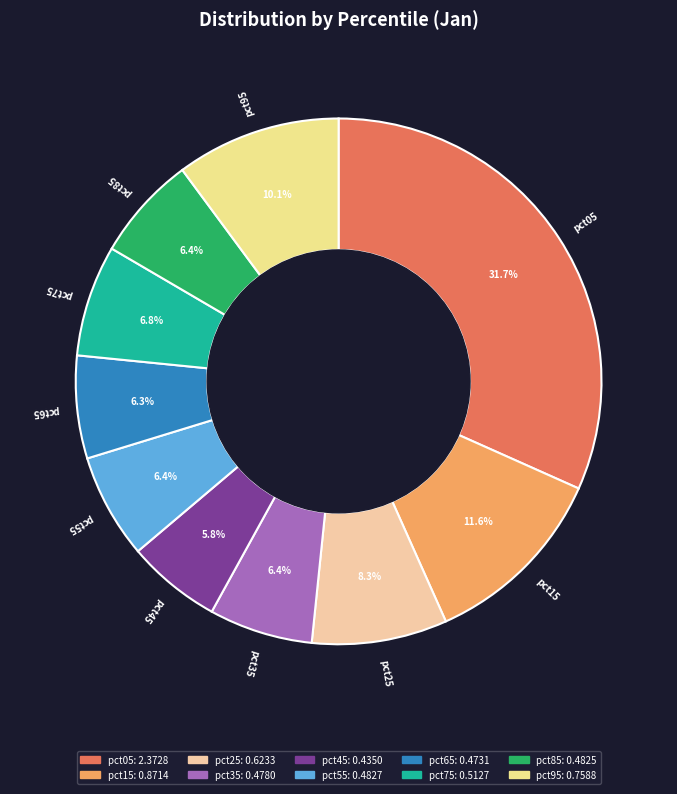

Combined, do pct85 and pct35 account for over 50%?

No